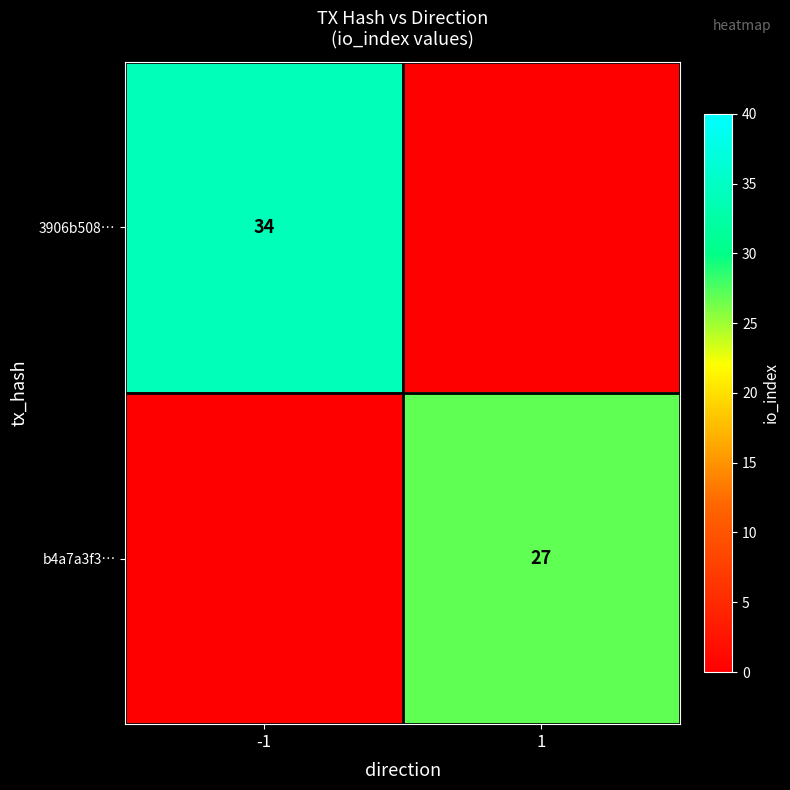

The value of 3906b508… at -1 is 17. True or false?

False